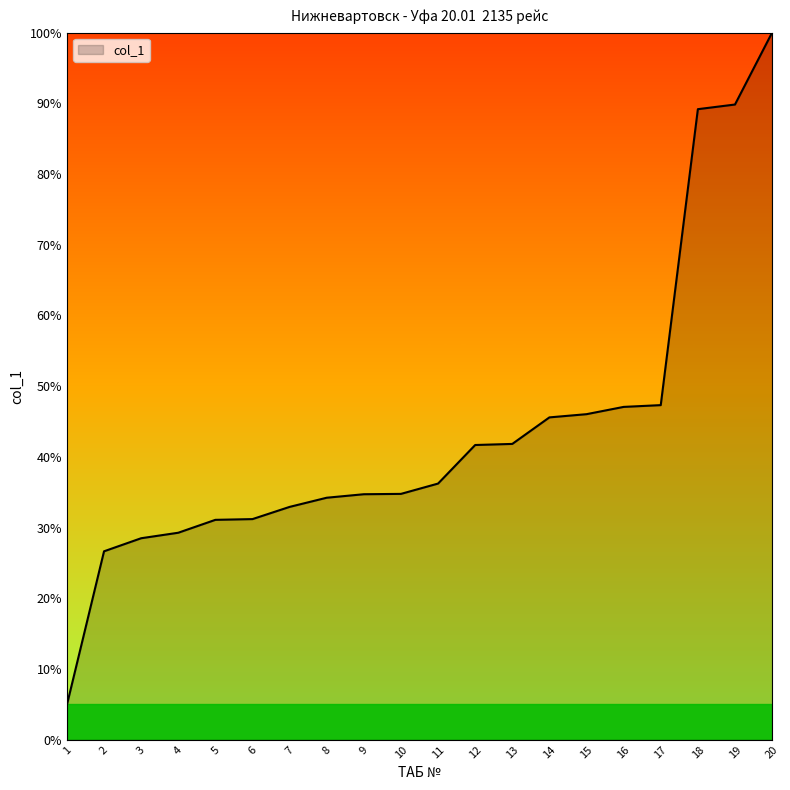

What is the sum of all values?

873.1